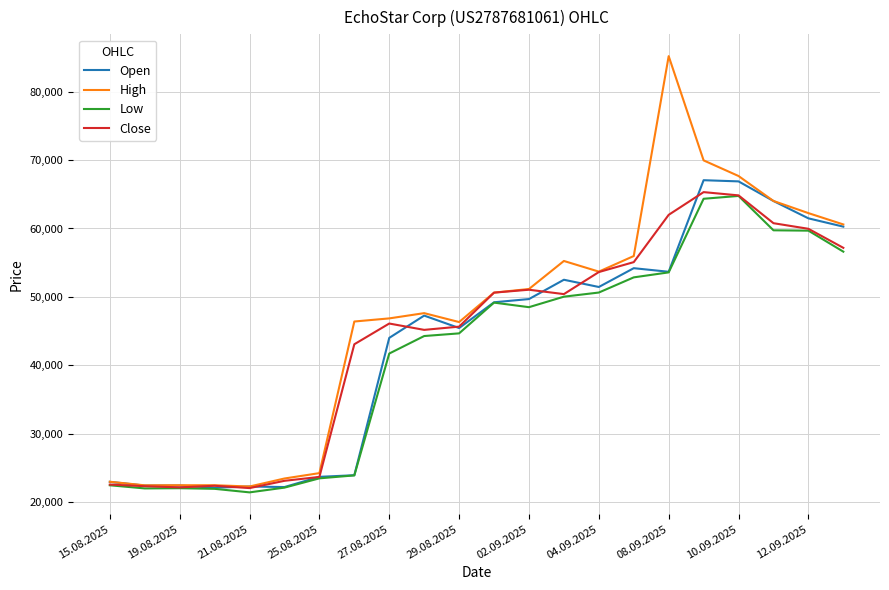

True or false: High has more than 0 points higher than both neighbors.

True